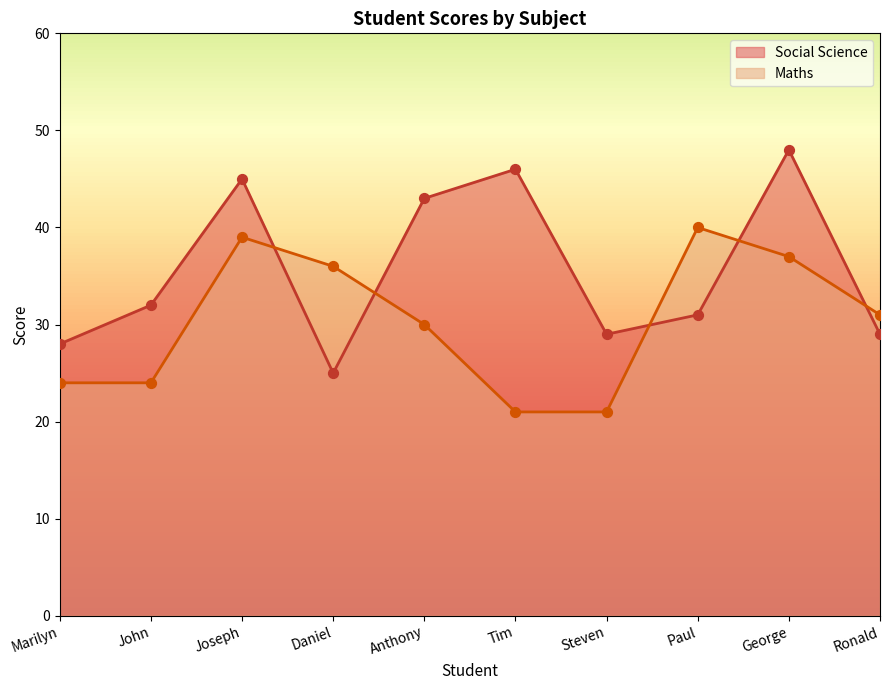

What is the total value across all series at Tim?

67